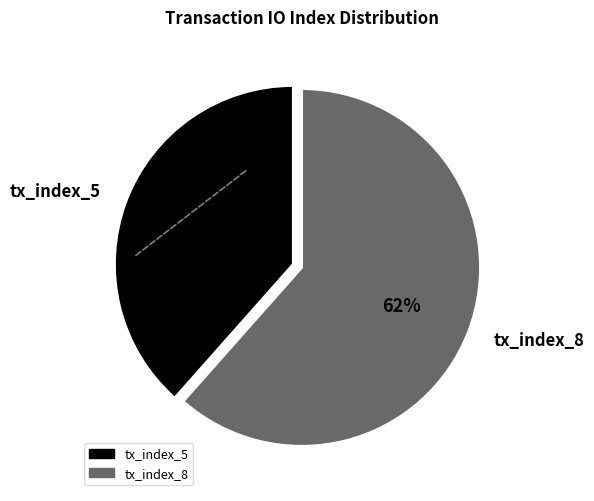

Is there any slice that represents more than half of the pie?

Yes